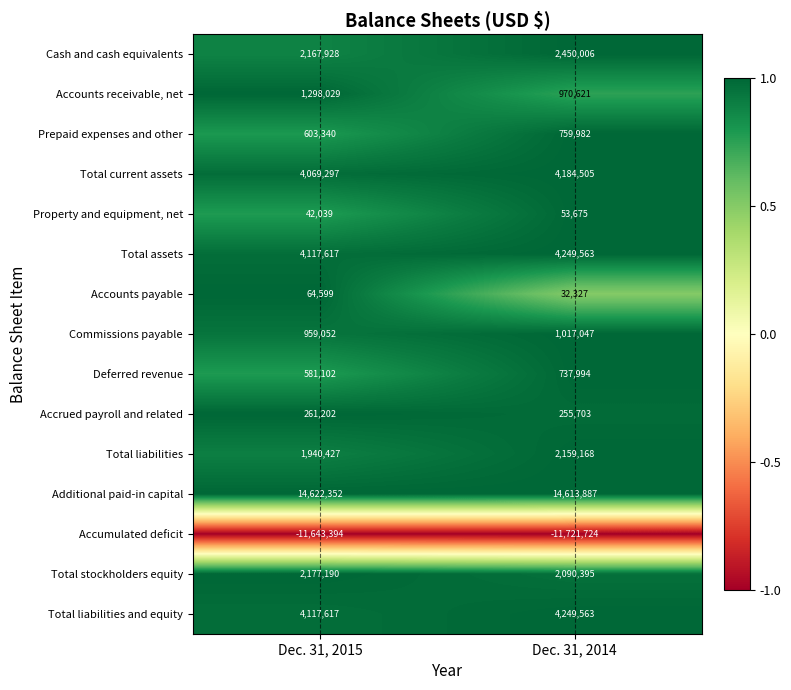

Which series has the largest total across all categories?

Additional paid-in capital